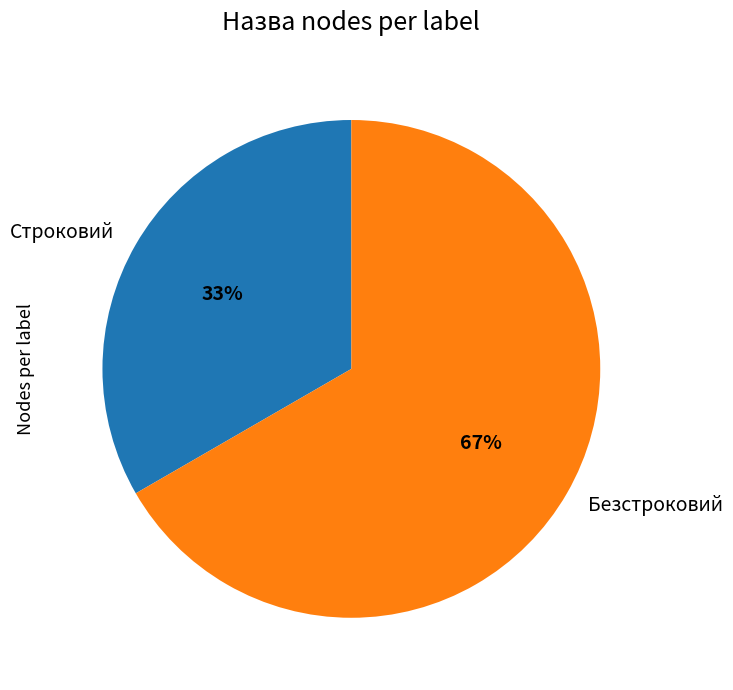

Is the sum of Строковий and Безстроковий greater than half?

Yes